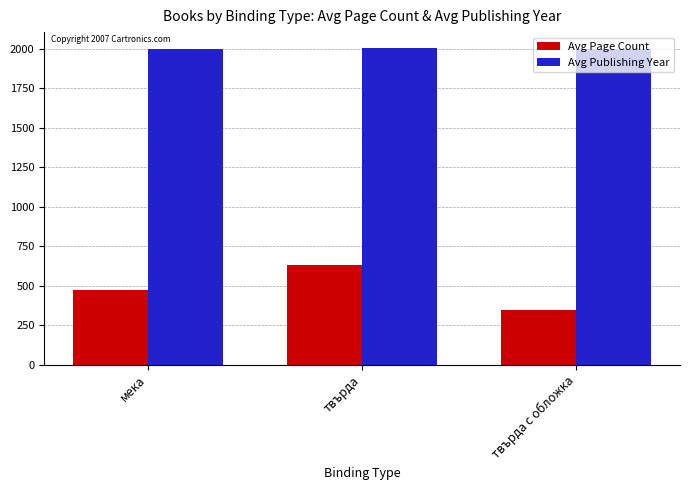

At which label does Avg Publishing Year first exceed 2001?

мека